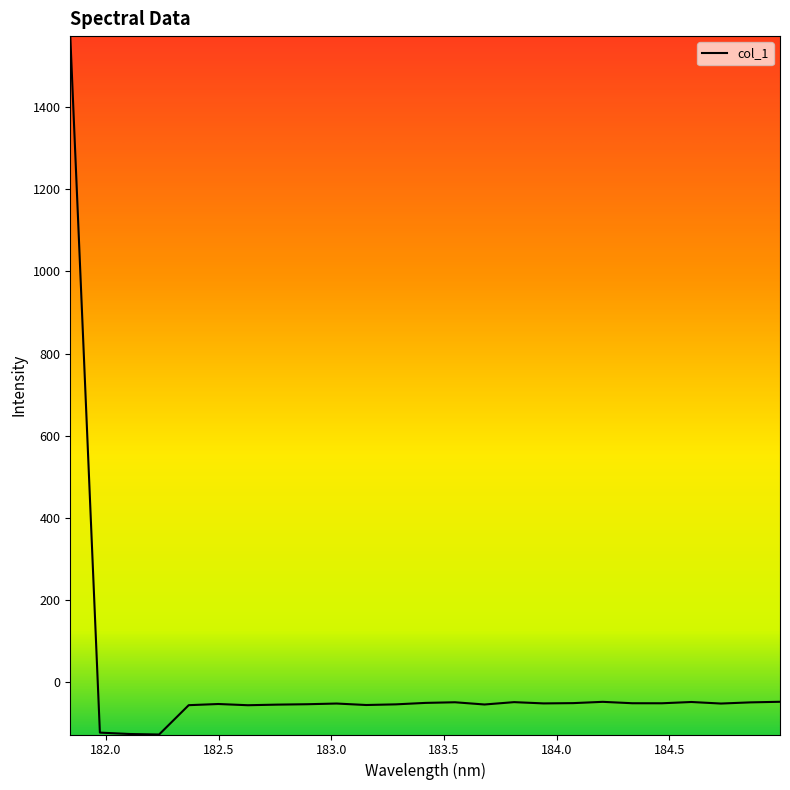

What is the smallest value displayed?

-126.7